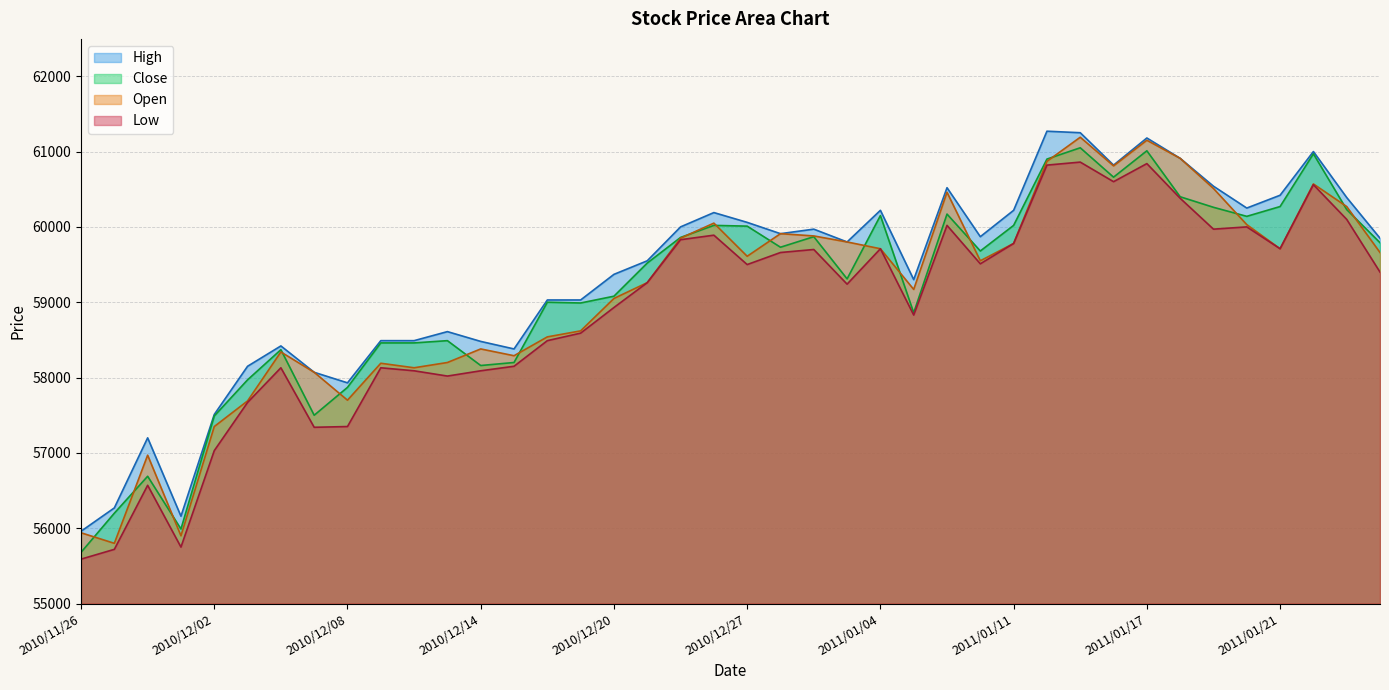

How many interior local peaks does the Close series have?

11